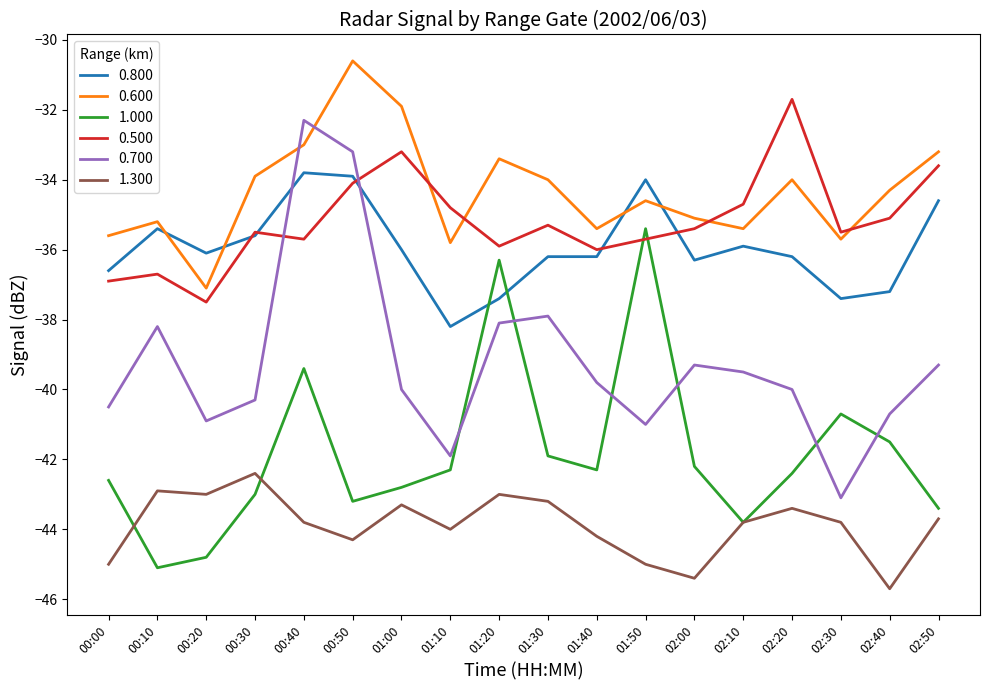

True or false: 0.800 has more than 0 interior local peaks.

True